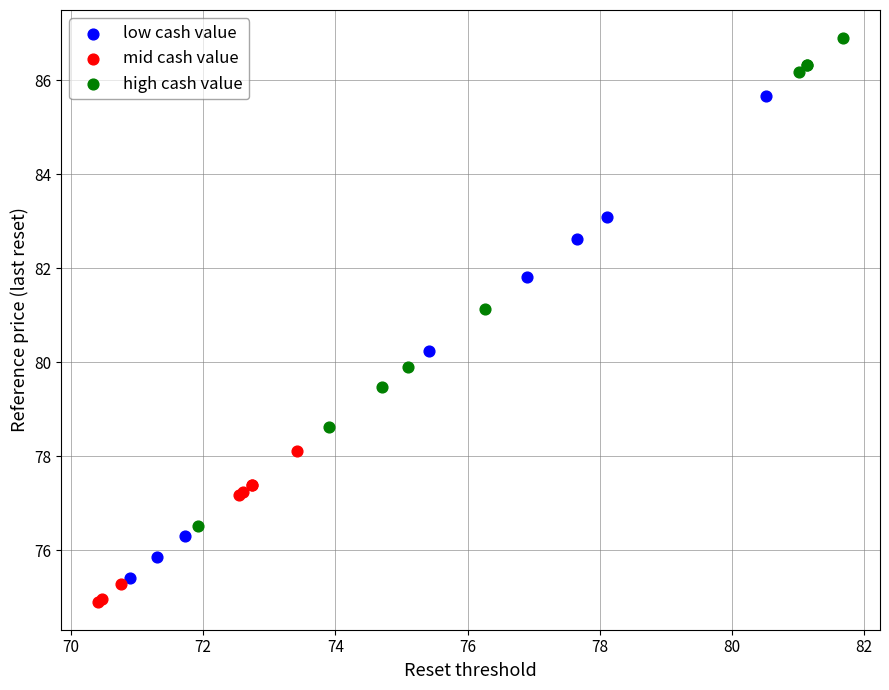

Which series contains the highest Y value?

high cash value